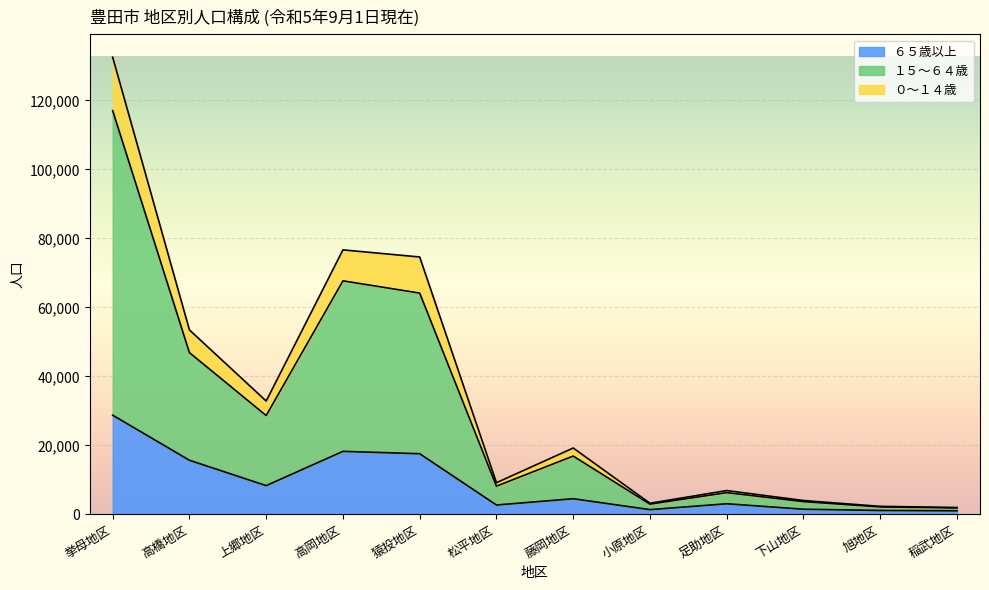

What is the total value across all series at 上郷地区?

32866